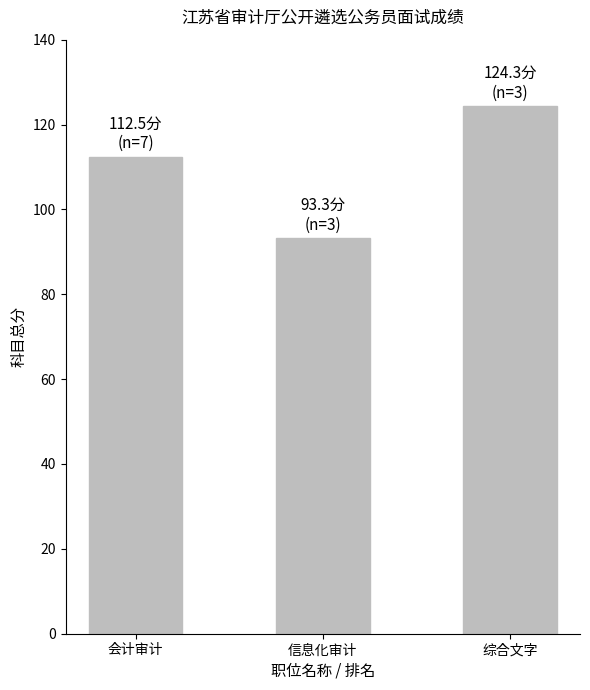

How many bars are there in total?

3